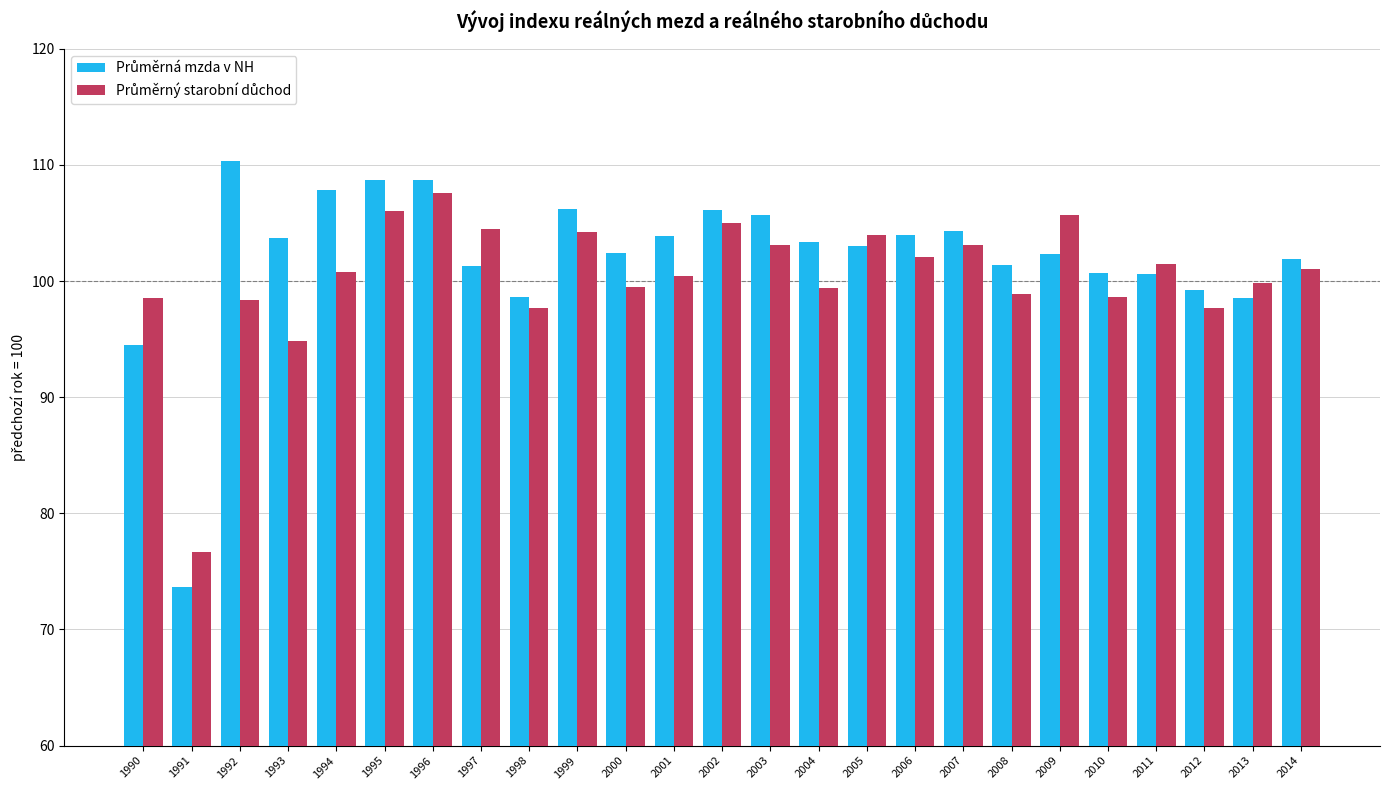

Which label corresponds to the smallest value in the chart?

1991